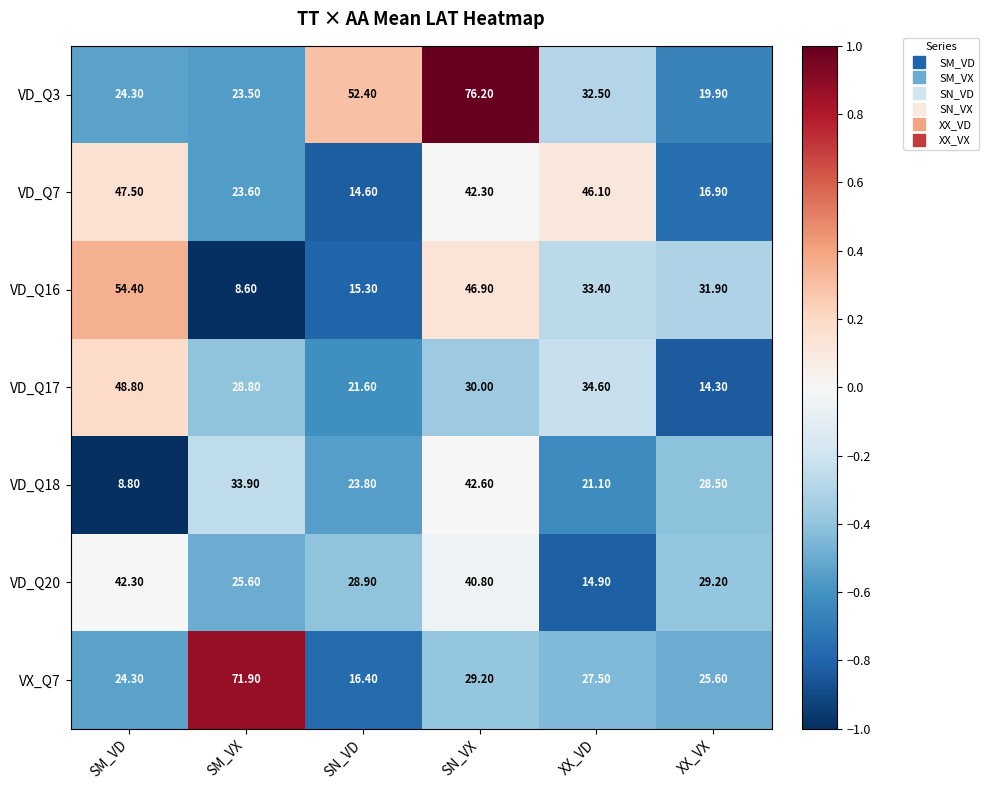

What is the difference between the second highest and minimum values in the VD_Q17 series?

20.3